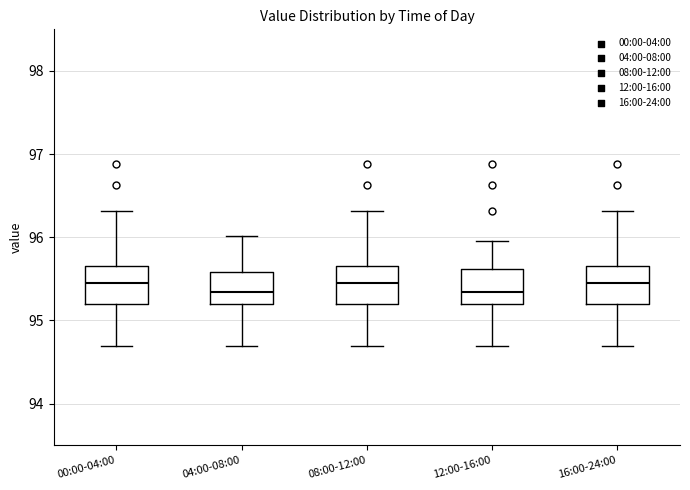

Reading left to right, transcribe this box plot: for each box, give where its median line is, the range the box spans, and where its two whiskers end, as read against the y-axis. The values are not printed on the chart, so give them approximately, as read against the axis.

00:00-04:00: median 95.4, box 95.2 to 95.7, whiskers 94.7 to 96.3
04:00-08:00: median 95.3, box 95.2 to 95.6, whiskers 94.7 to 96.0
08:00-12:00: median 95.4, box 95.2 to 95.7, whiskers 94.7 to 96.3
12:00-16:00: median 95.3, box 95.2 to 95.6, whiskers 94.7 to 96.0
16:00-24:00: median 95.4, box 95.2 to 95.7, whiskers 94.7 to 96.3